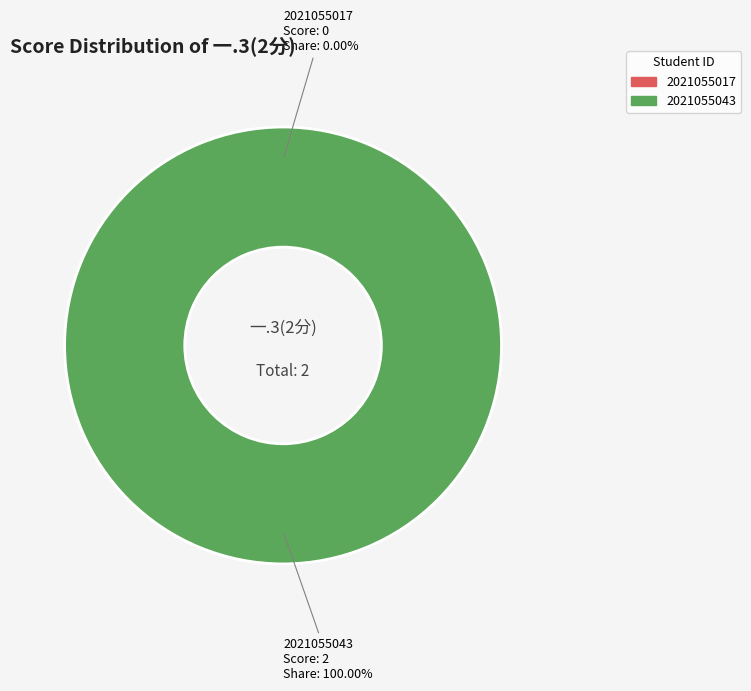

To the nearest percent, what is the average slice percentage?

50%